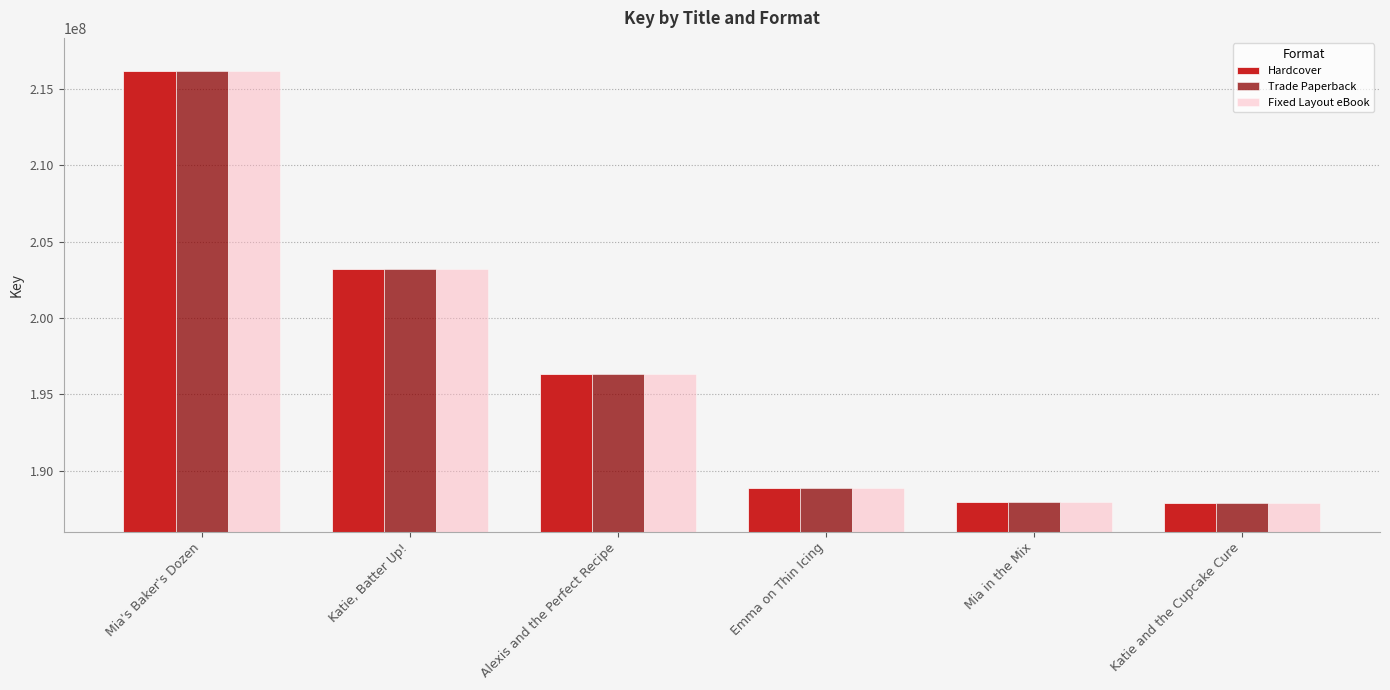

What is the value of the Trade Paperback bar at the 3rd from the left?

196335744